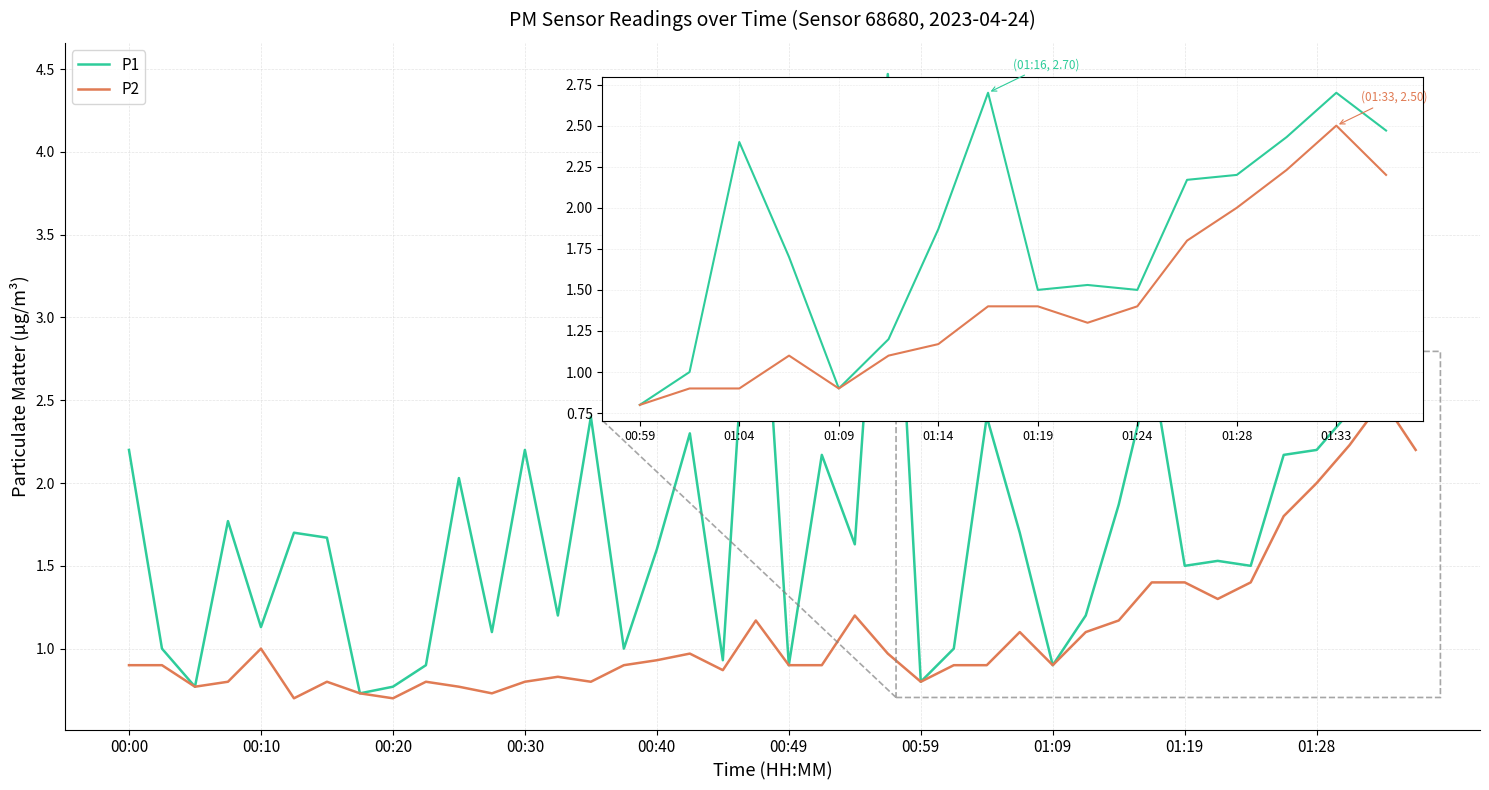

Which series has the largest range (max minus min)?

P1